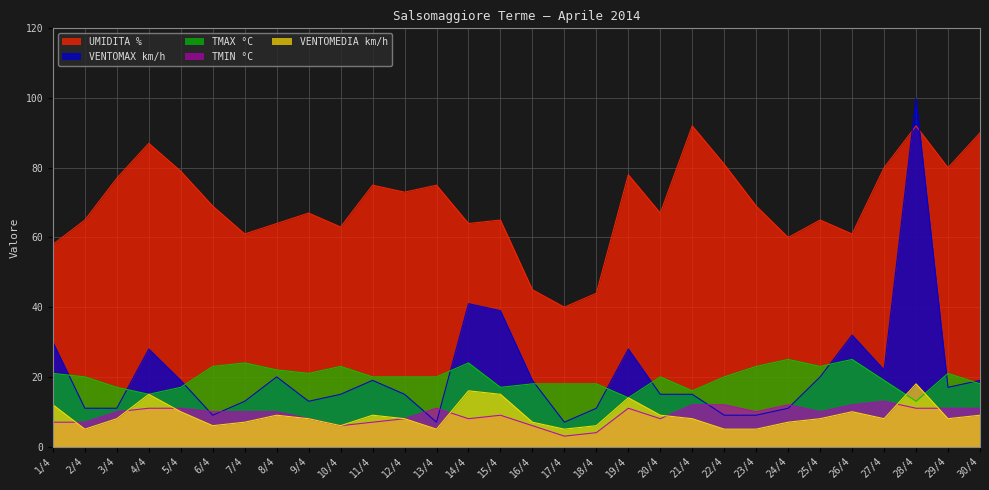

Where does the UMIDITA % series first go above 69?

3/4